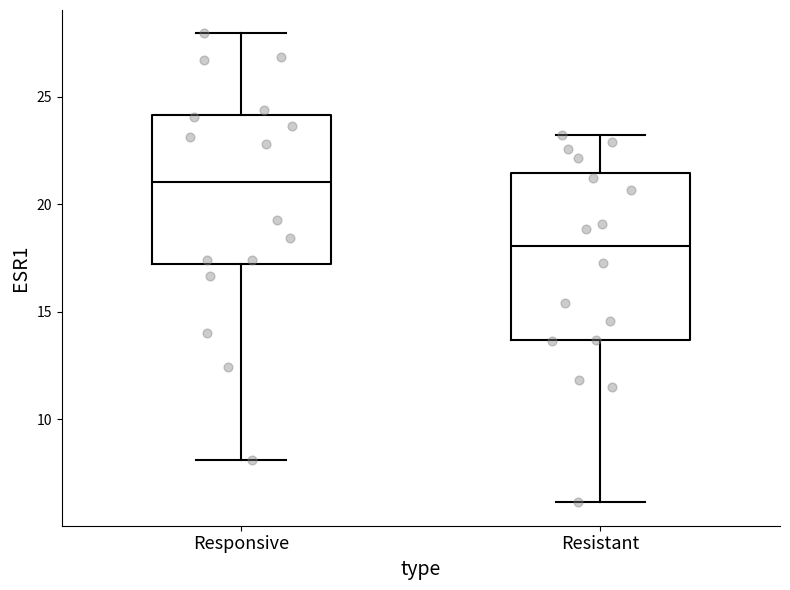

Reading left to right, read every box against the y-axis: the position of its median line, the range the box covers, and the ends of its whiskers. The values are not printed on the chart, so give them approximately, as read against the axis.

Responsive: median 21.0, box 17.0 to 24.0, whiskers 8.0 to 28.0
Resistant: median 18.0, box 13.5 to 21.5, whiskers 6.0 to 23.0